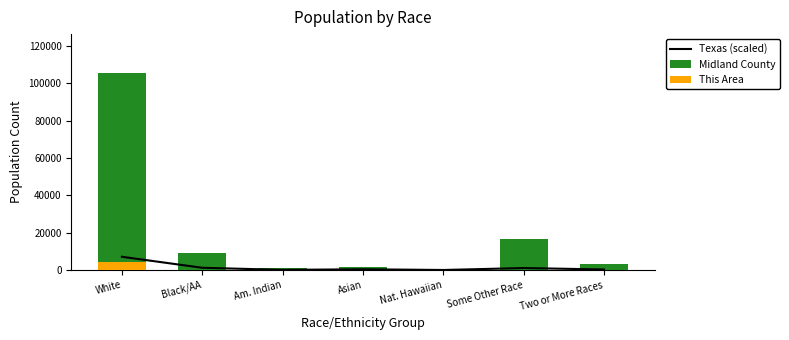

At which category is the sum across all series the highest?

White